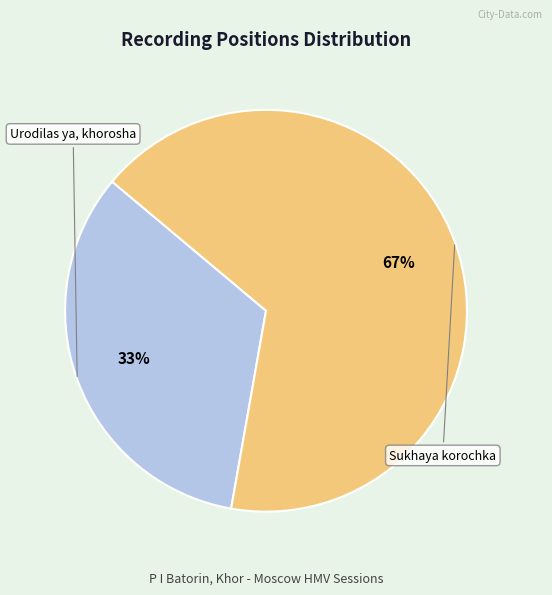

Does any single category account for the majority?

Yes